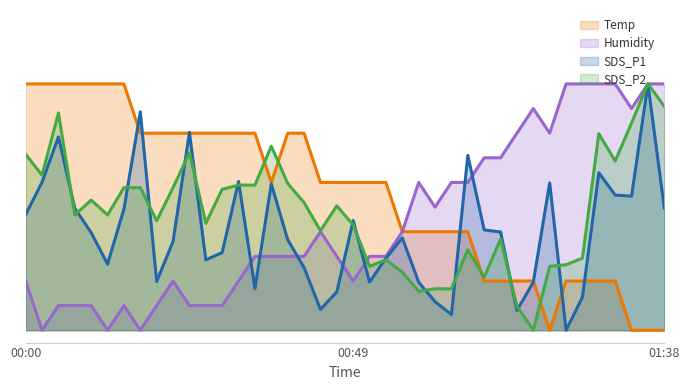

In Temp, how many points are lower than both neighbors (excluding endpoints)?

2